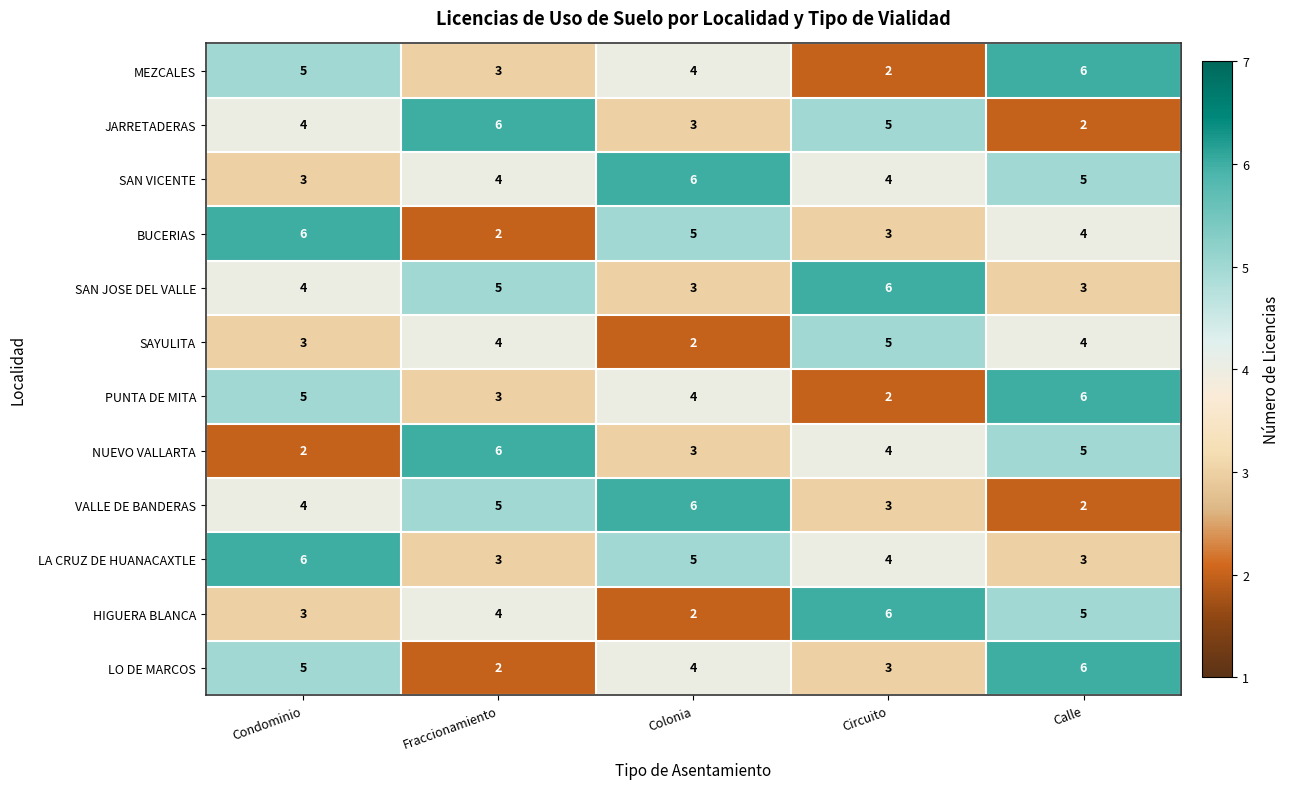

What is the greatest value displayed?

6